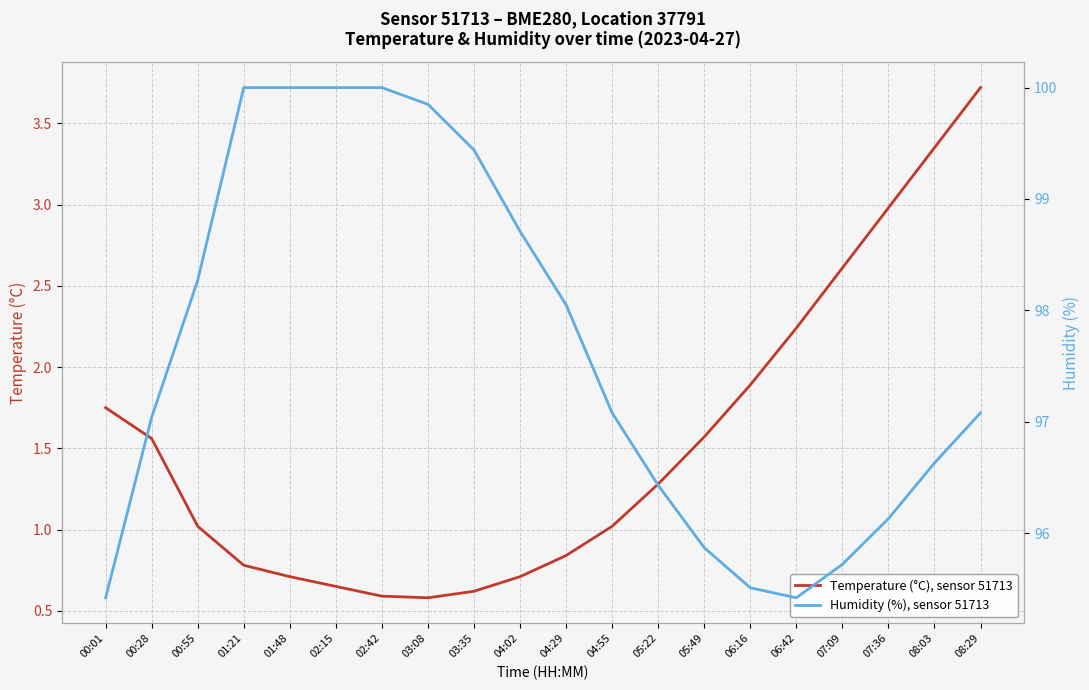

True or false: Humidity (%), sensor 51713 has more than 2 points higher than both neighbors.

False